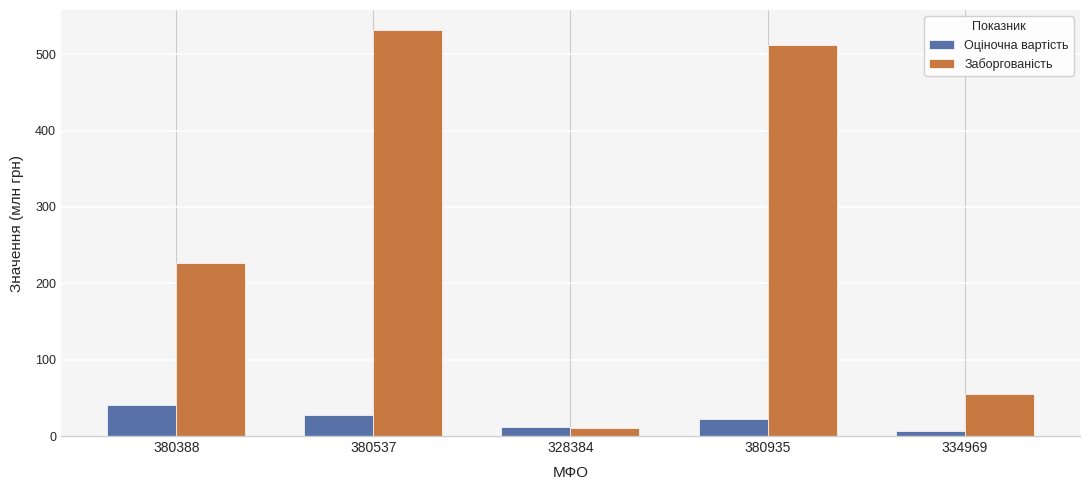

At which label does Заборгованість reach its peak?

380537